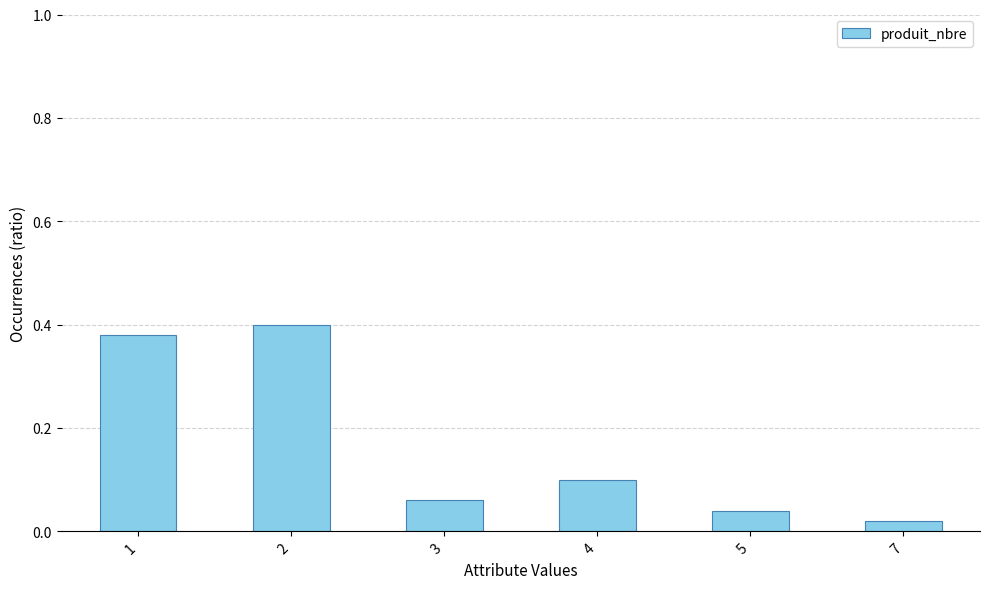

List the labels in order of value, largest first.

2, 1, 4, 3, 5, 7